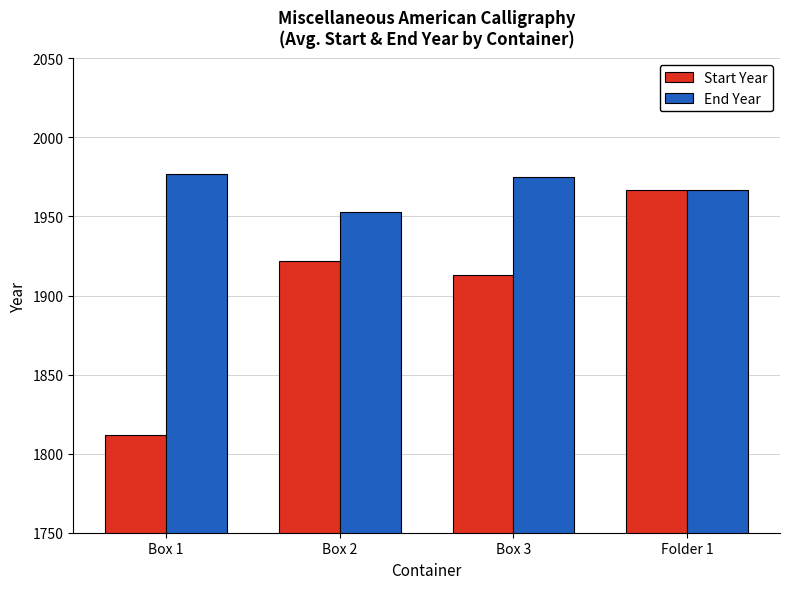

Reading left to right, transcribe all the data shown in this chart.

Start Year: Box 1=1812	Box 2=1922	Box 3=1913	Folder 1=1967
End Year: Box 1=1977	Box 2=1953	Box 3=1975	Folder 1=1967